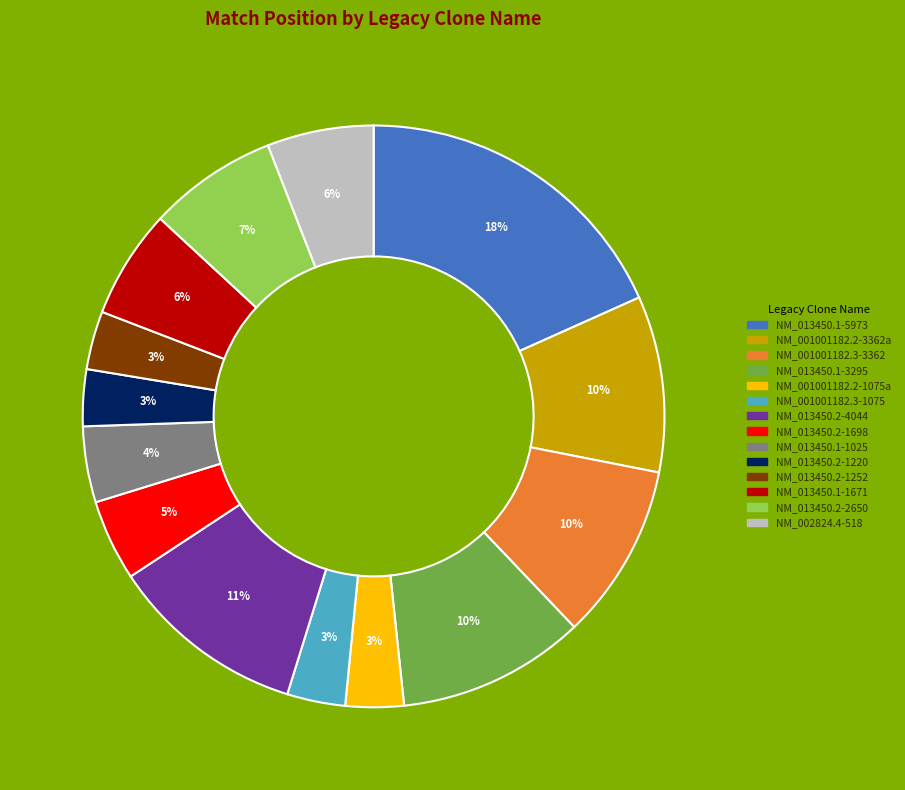

Do NM_013450.1-1025 and NM_013450.2-2650 together represent more than half of the pie?

No